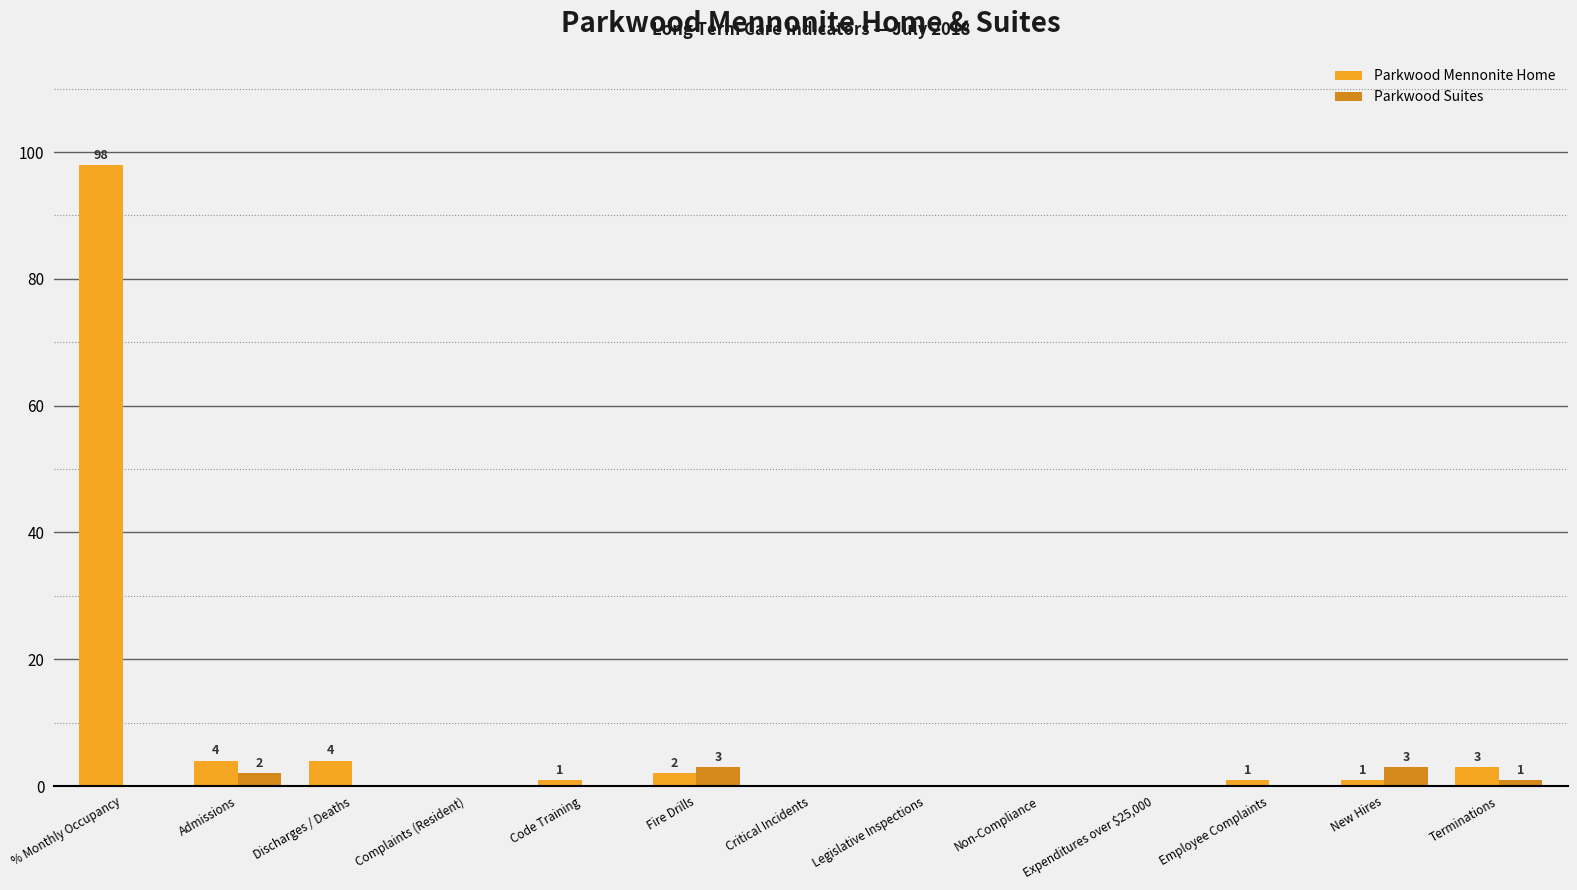

How many groups of bars are there?

13